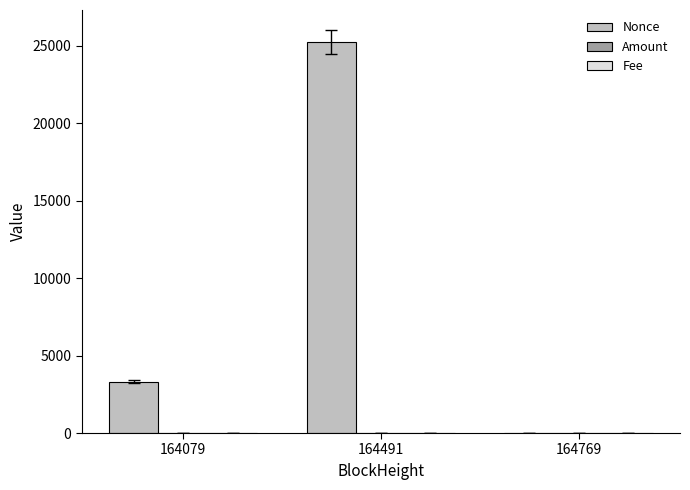

Between 164491 and 164769, which series saw the biggest shift?

Nonce